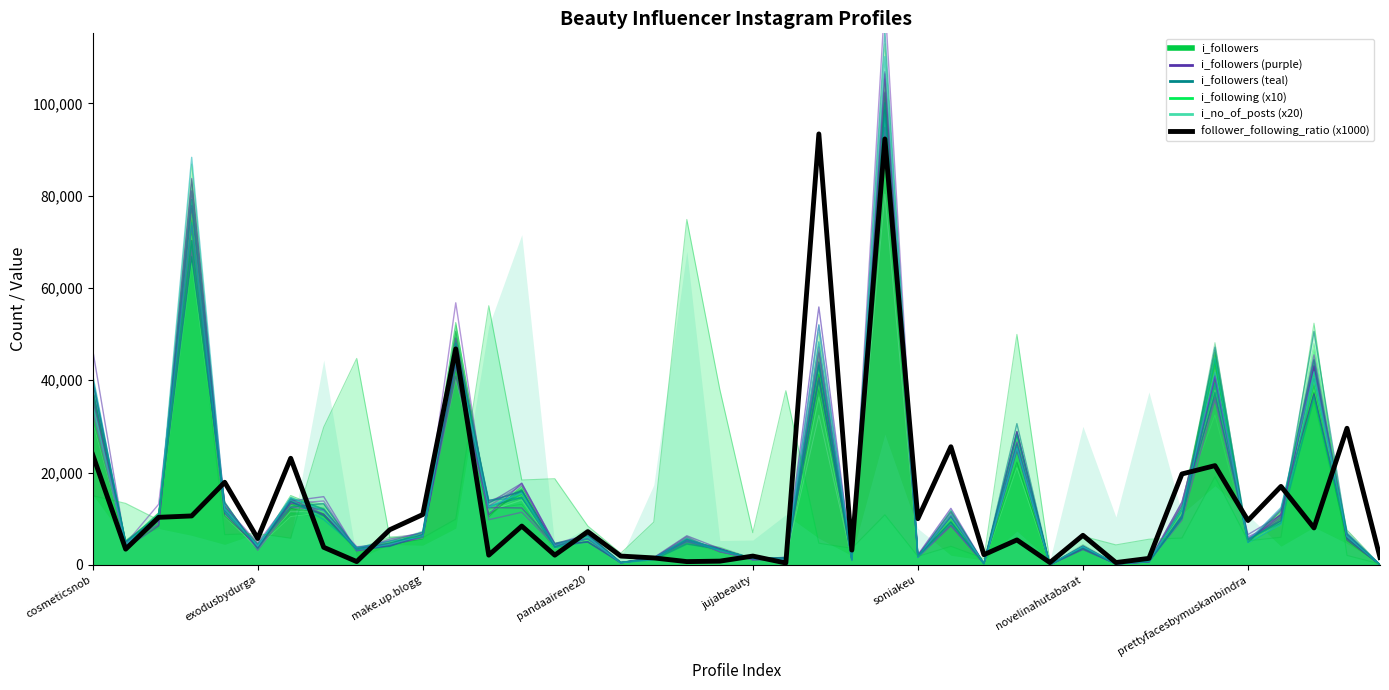

Is the value of i_followers_purple at 32 greater than the value of follower_following_ratio (x1000) at 13?

No